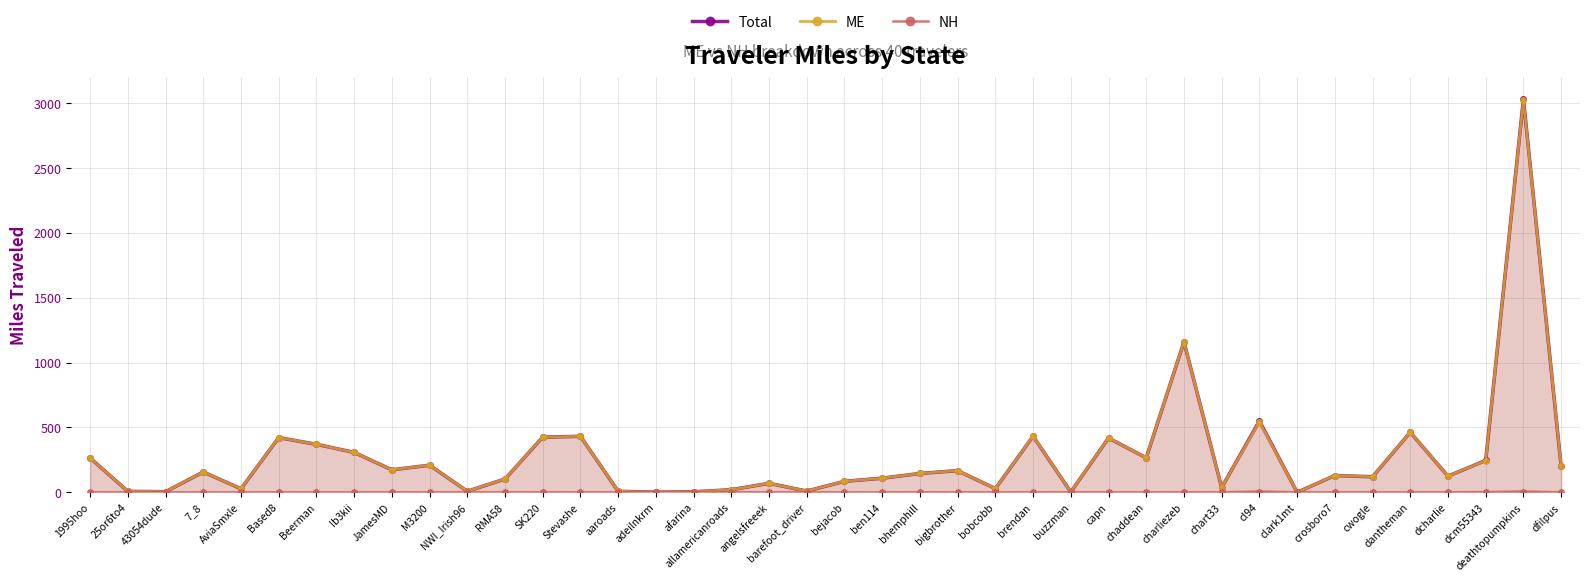

The value of Total at M3200 is 209.2. True or false?

True